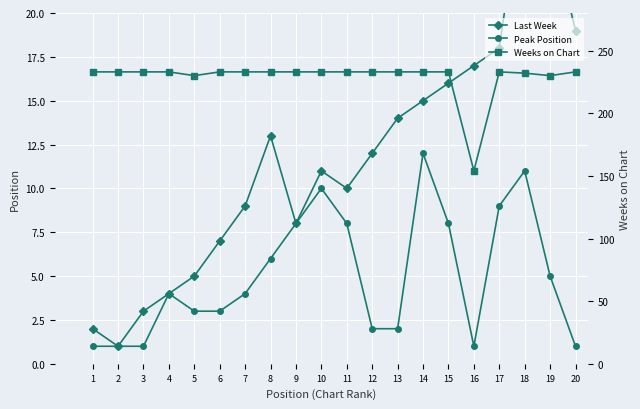

Reading left to right, what are all the values shown in this chart?

Last Week: 1=2	2=1	3=3	4=4	5=5	6=7	7=9	8=13	9=8	10=11	11=10	12=12	13=14	14=15	15=16	16=17	17=18	18=28	19=25	20=19
Peak Position: 1=1	2=1	3=1	4=4	5=3	6=3	7=4	8=6	9=8	10=10	11=8	12=2	13=2	14=12	15=8	16=1	17=9	18=11	19=5	20=1
Weeks on Chart: 1=233	2=233	3=233	4=233	5=230	6=233	7=233	8=233	9=233	10=233	11=233	12=233	13=233	14=233	15=233	16=154	17=233	18=232	19=230	20=233